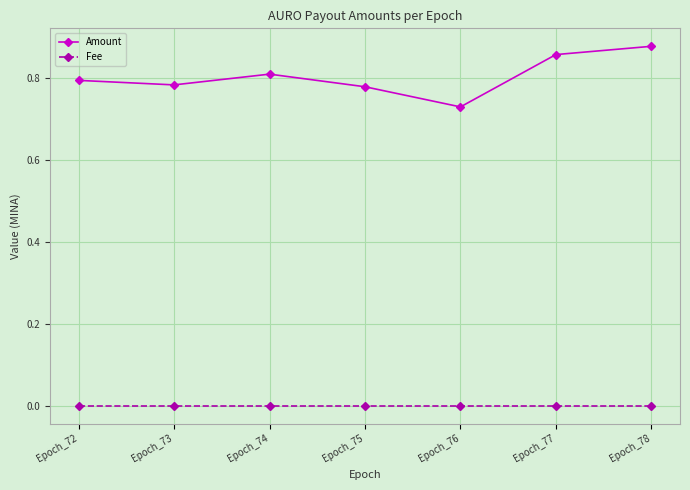

What is the difference between the maximum and minimum values in the Amount series?

0.1